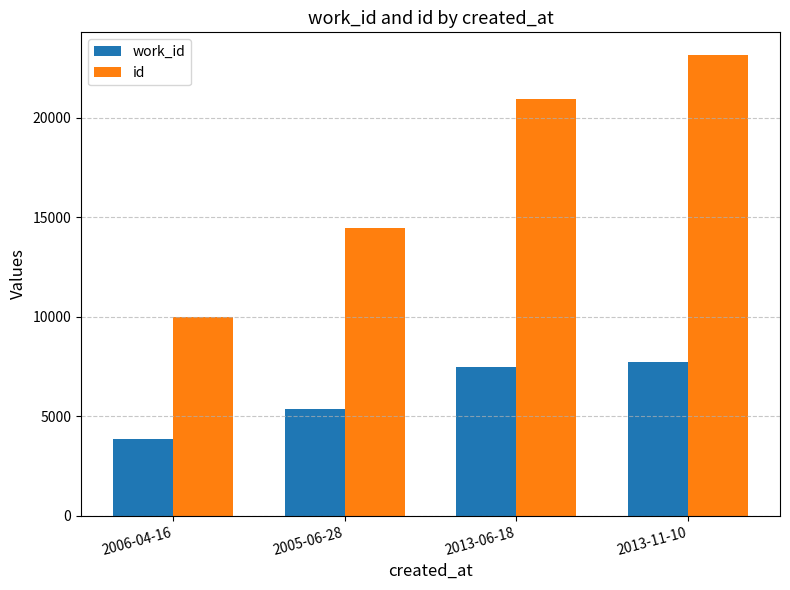

What is the smallest value displayed?

3866